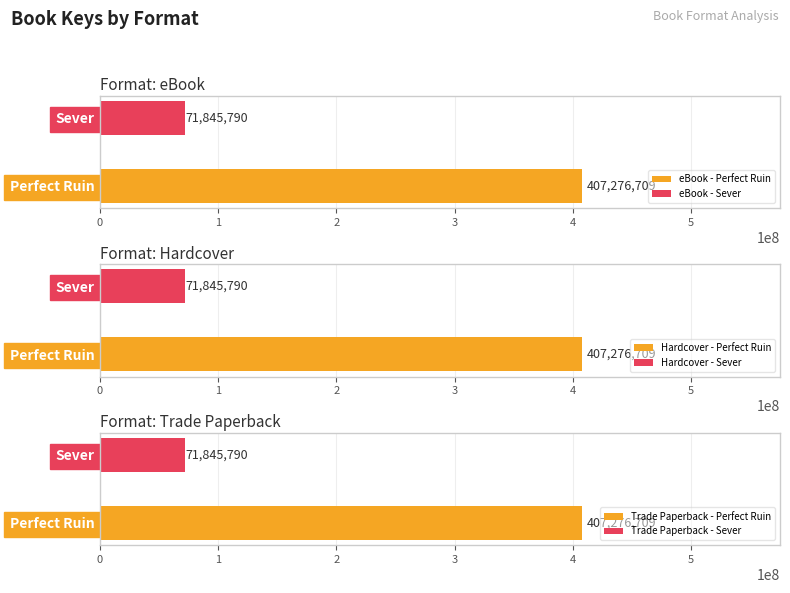

What is the sum of all eBook values?

479122499